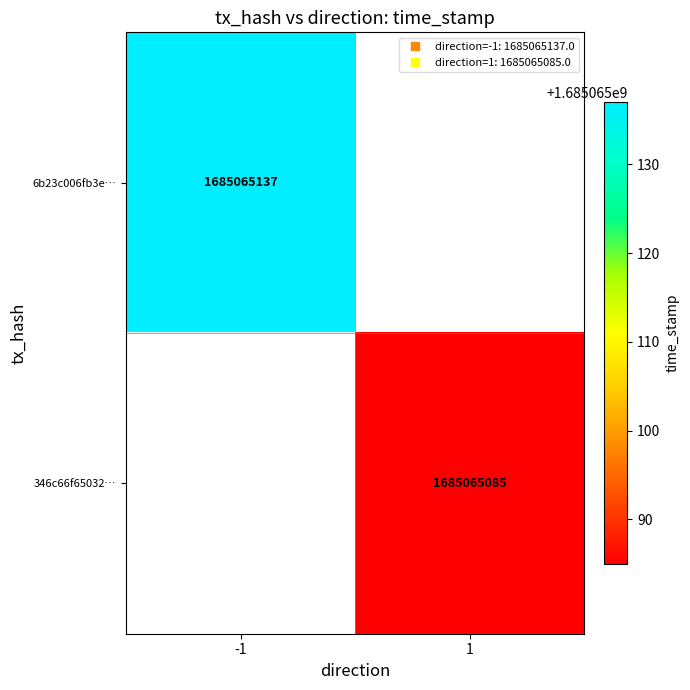

Reading left to right, what are all the values shown in this chart?

-1: -1=1685065137	1=0
1: -1=0	1=1685065085